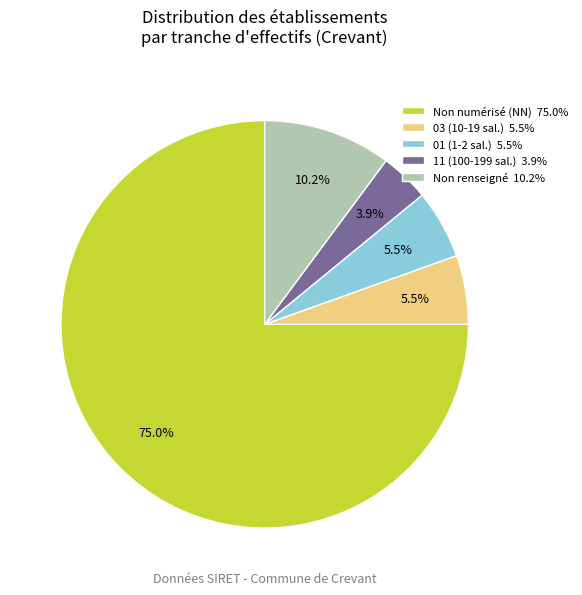

Does any single category account for the majority?

Yes